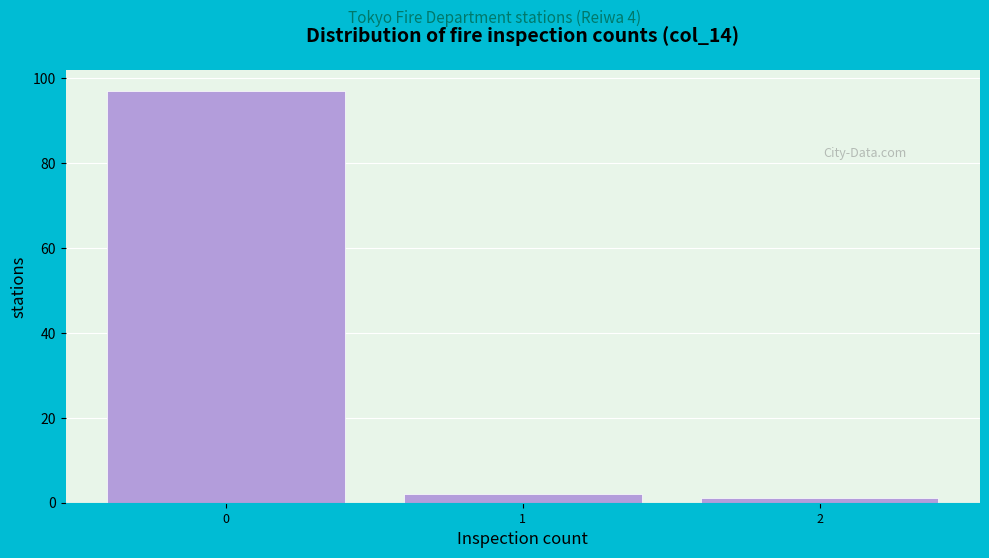

Reading right to left, transcribe all the data shown in this chart.

1	2	97